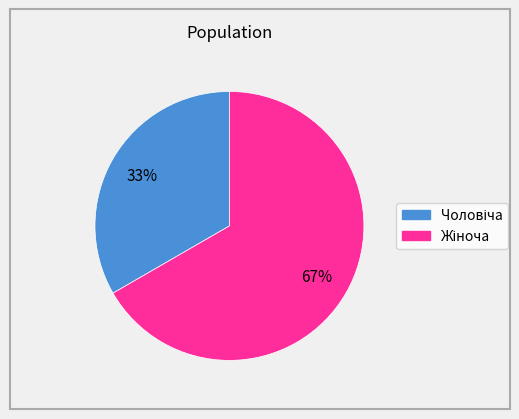

To the nearest percent, what is the average slice percentage?

50%